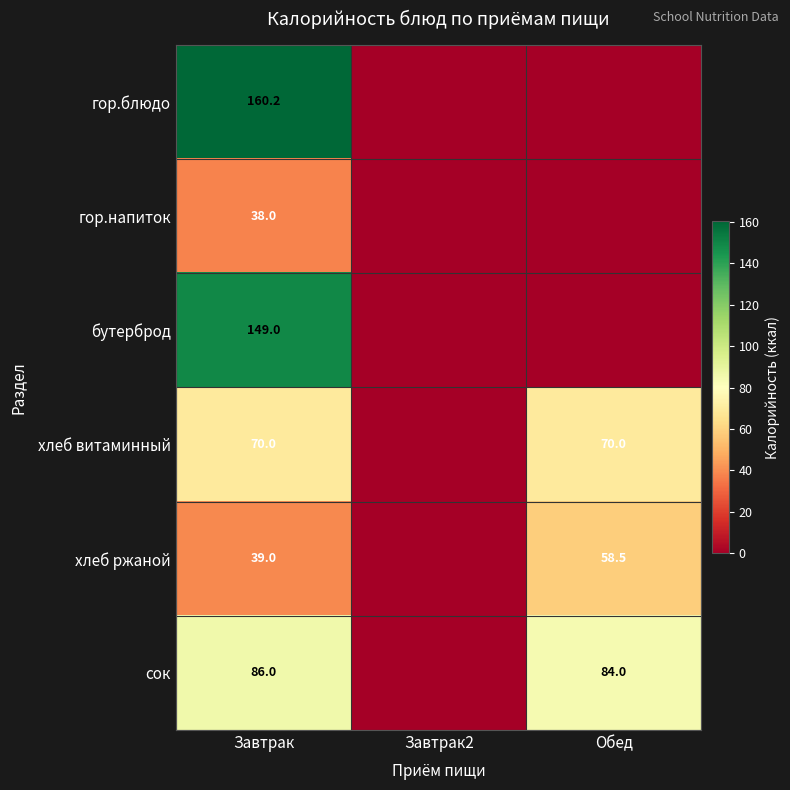

What is the difference between the highest and lowest values at Завтрак?

122.2